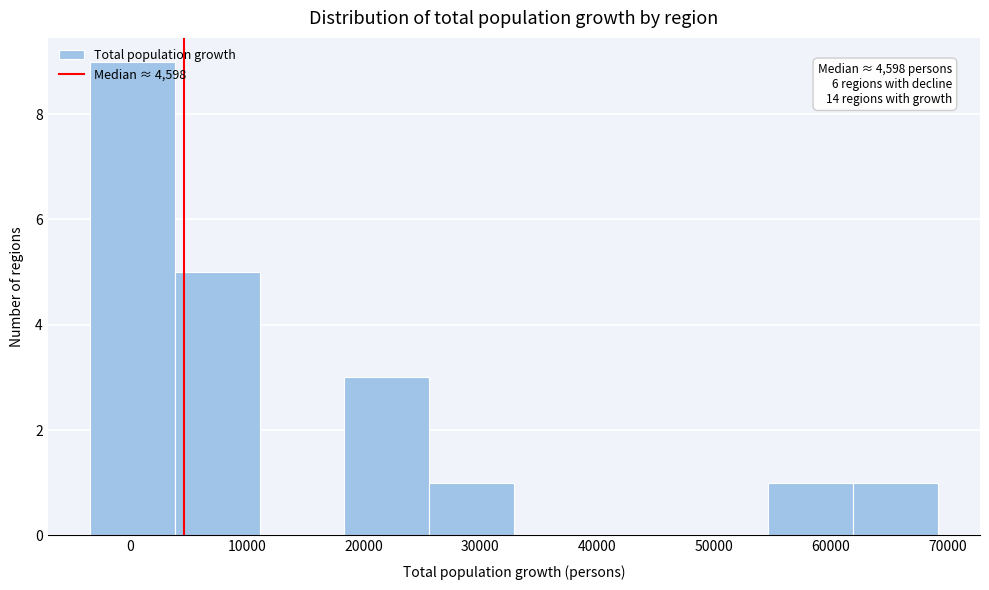

Which range on the x-axis has the tallest bar?

-3000 to 4000